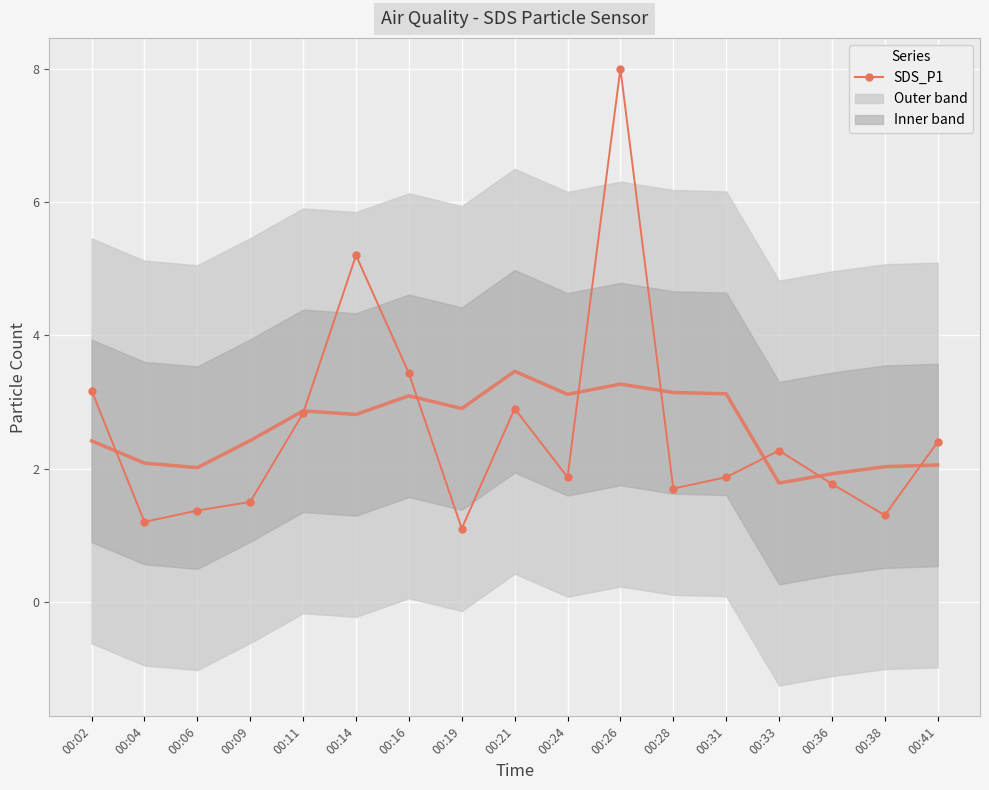

The value of SDS_P1 at 00:19 is 0.3. True or false?

False